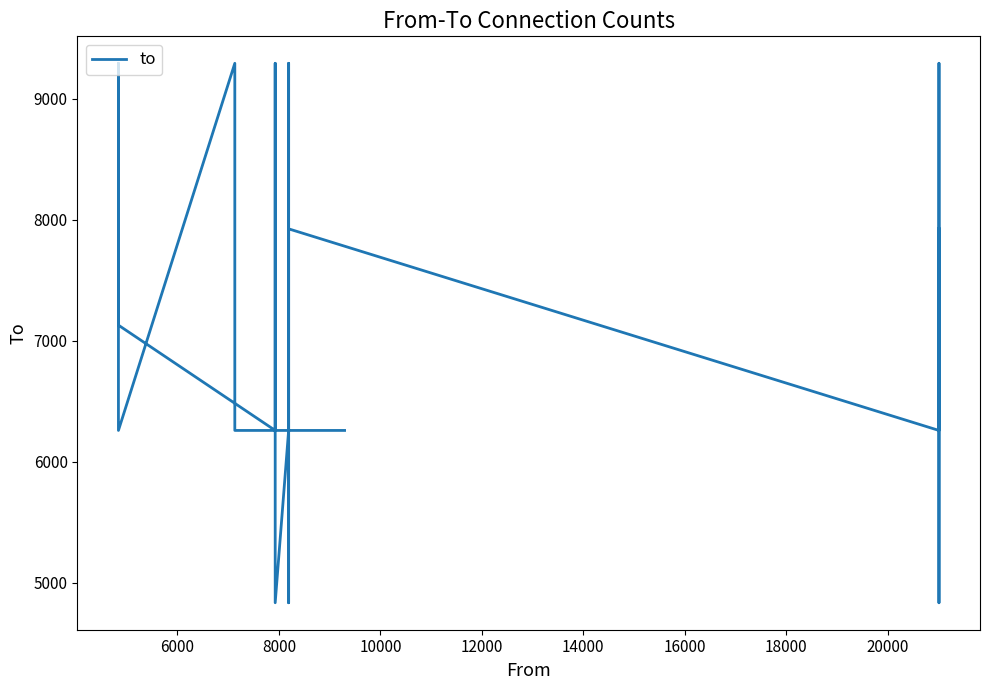

What is the difference between the maximum and second lowest values?

4458